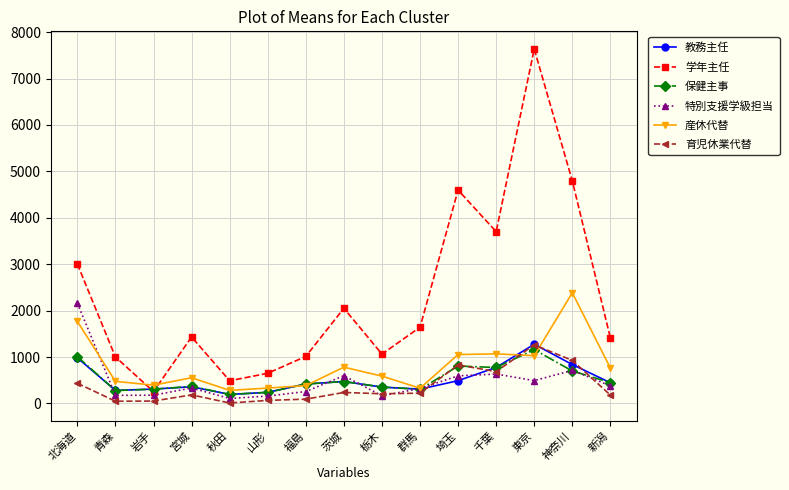

What is the sum of all 産休代替 values?

12176